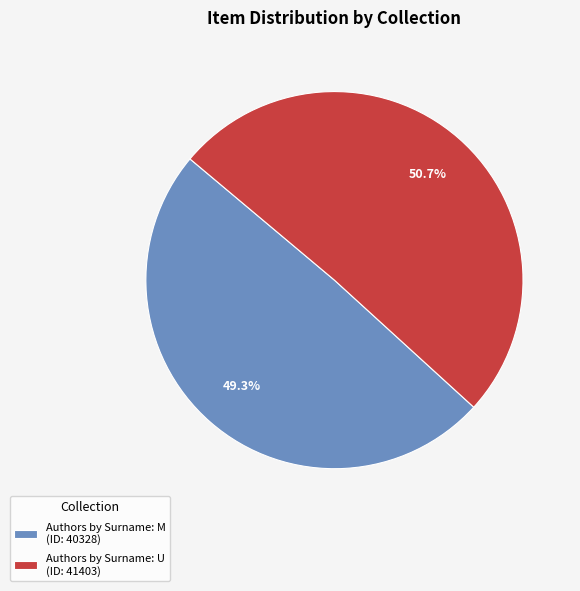

What percentage is the Authors by Surname: U slice, to the nearest percent?

51%